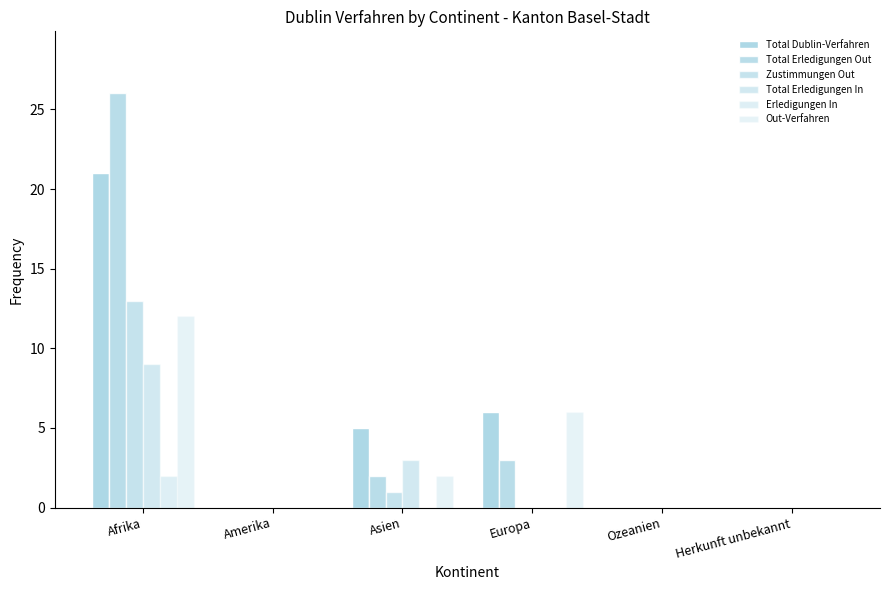

How many distinct data groups are displayed?

6